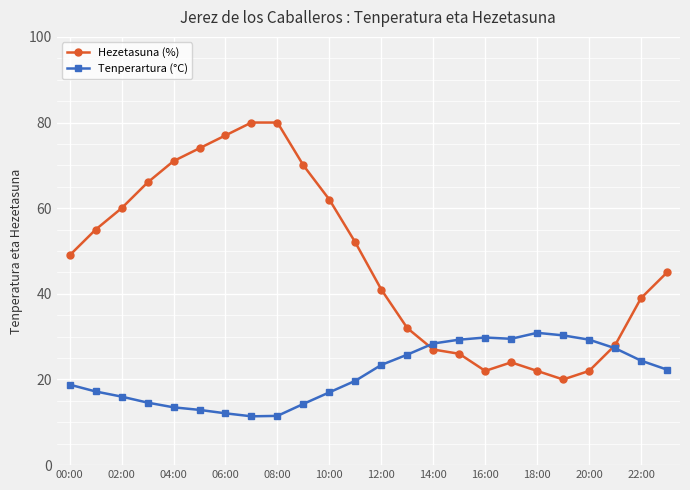

At how many categories does at least one series exceed 68?

6